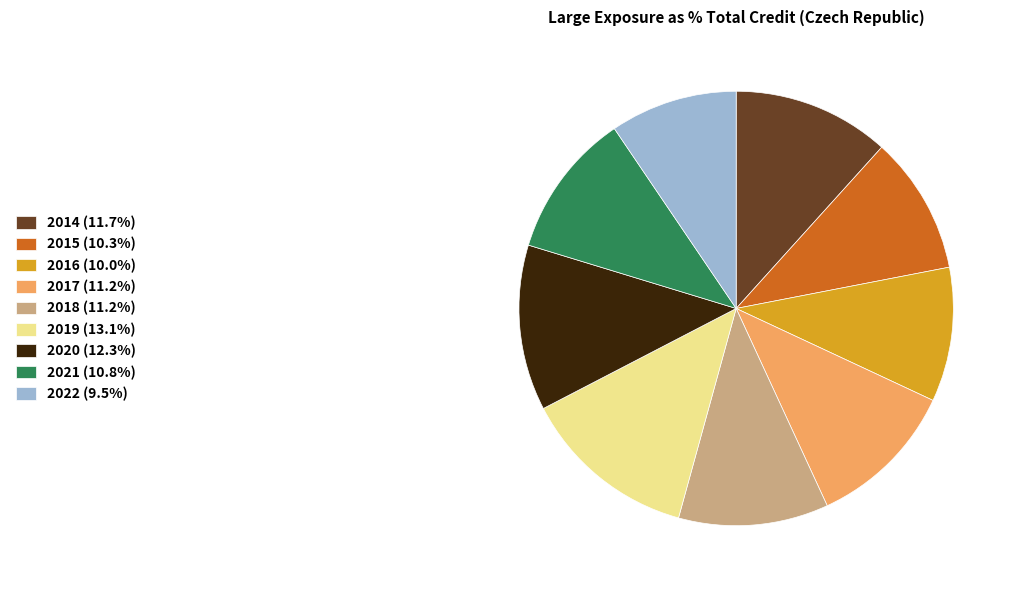

What is the ratio of the value at 2021 (10.8%) to the value at 2014 (11.7%)?

0.9